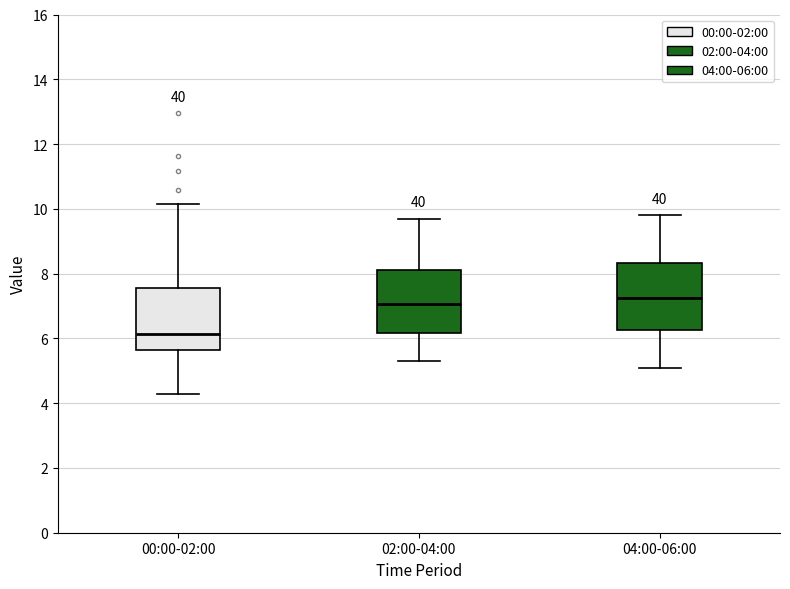

Which box has the highest median line?

04:00-06:00